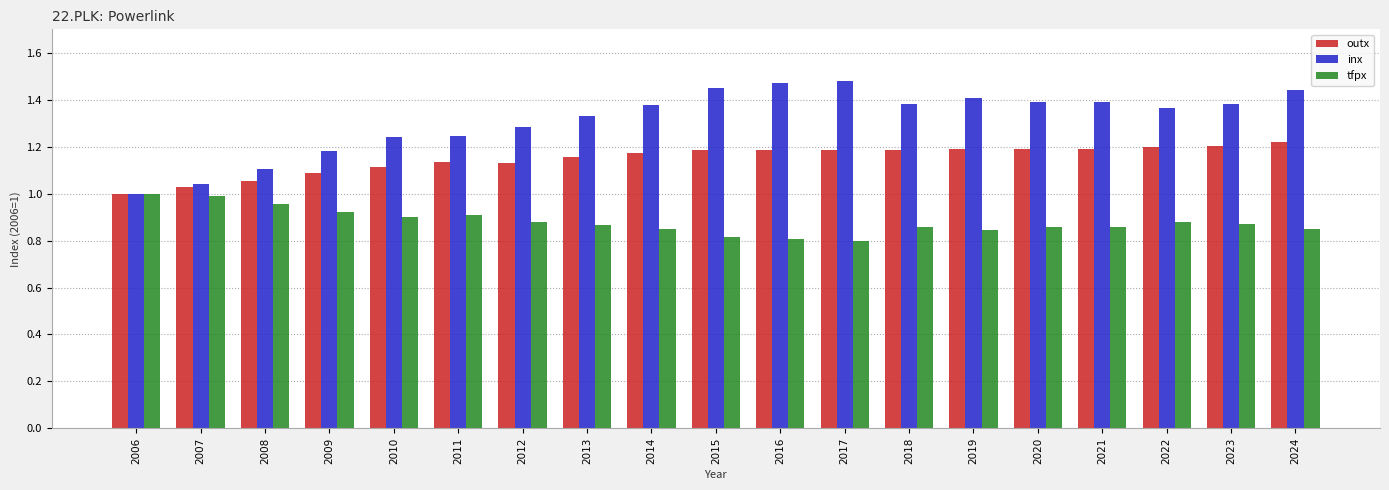

List the series in order of their overall mean, lowest first.

tfpx, outx, inx